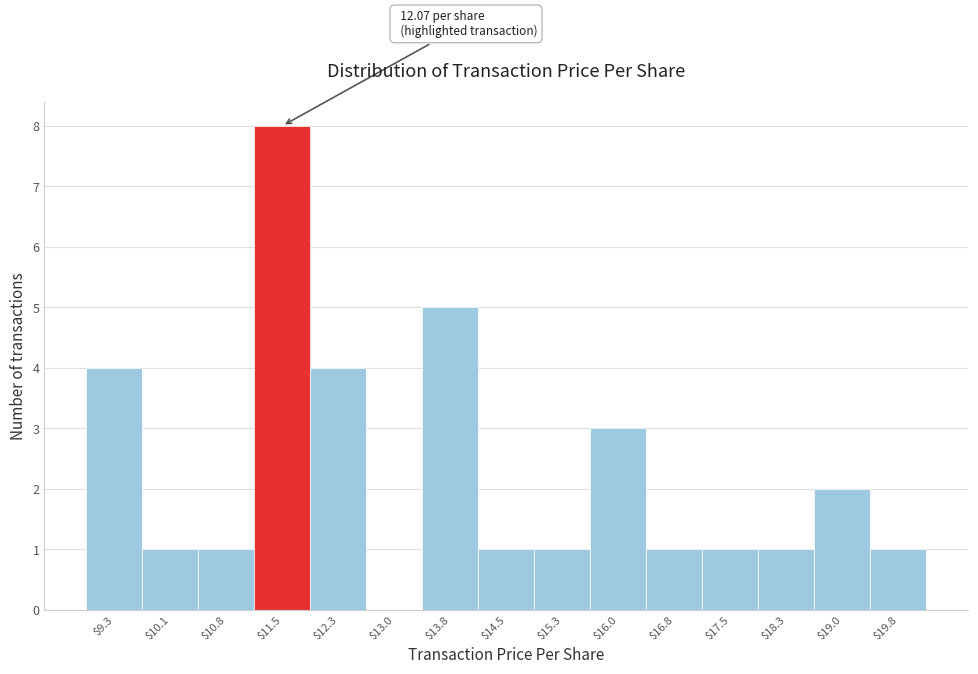

What is the greatest value displayed?

8